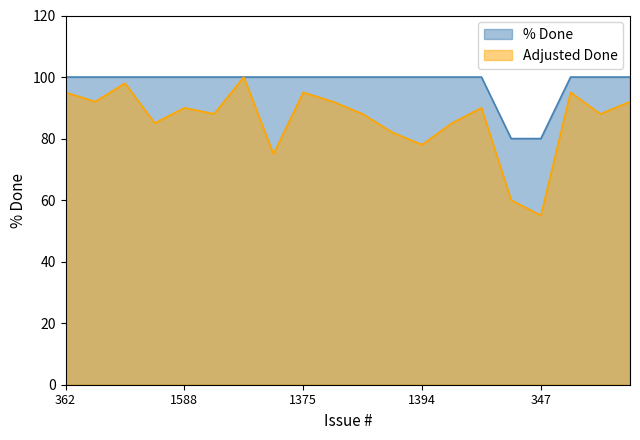

What is the value of the Adjusted Done point at the 19th from the left?

88